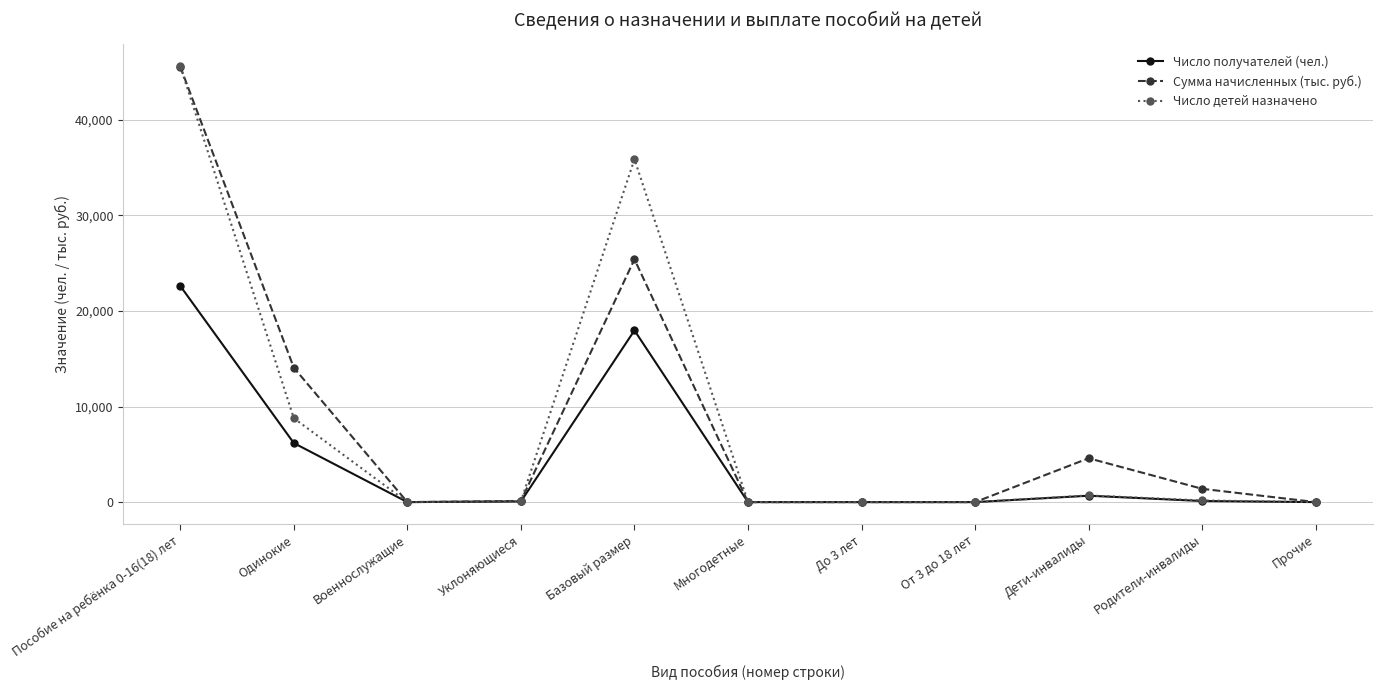

At which category is the sum across all series the highest?

Пособие на ребёнка 0-16(18) лет